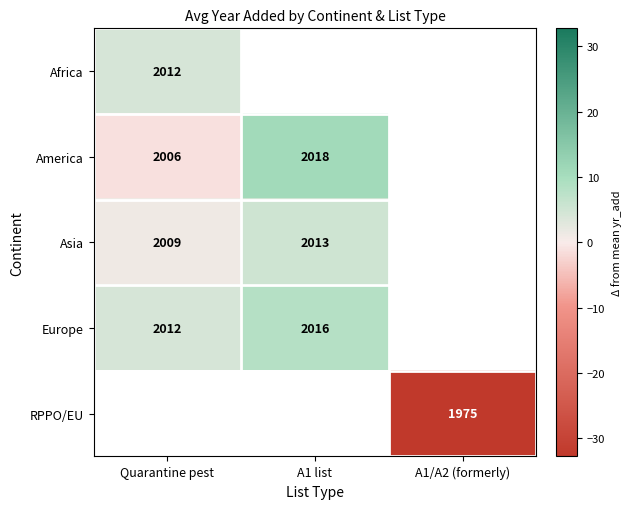

The value of Europe at Quarantine pest is 1.1. True or false?

False